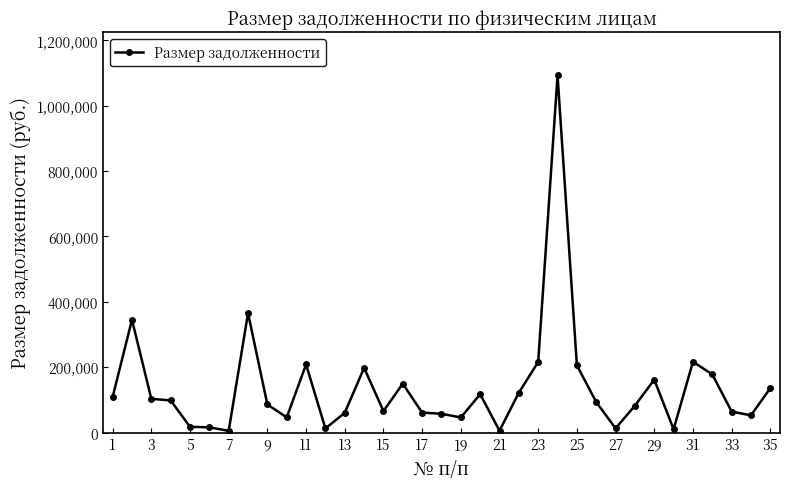

True or false: the data has more than 1 interior local peaks.

True